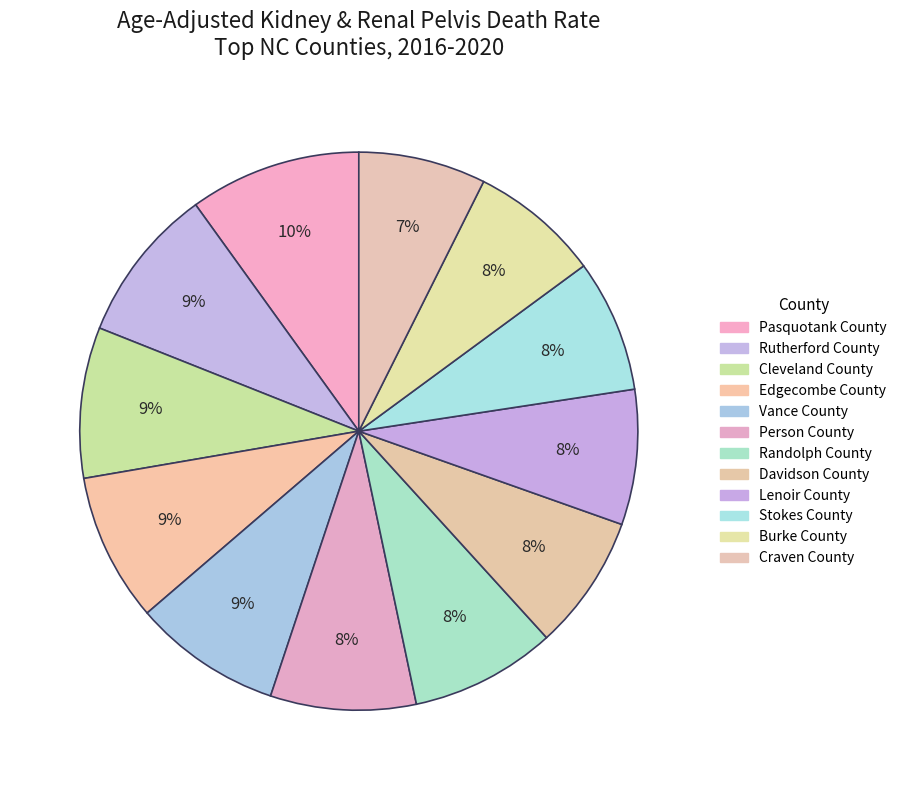

How many segments does this pie chart have?

12